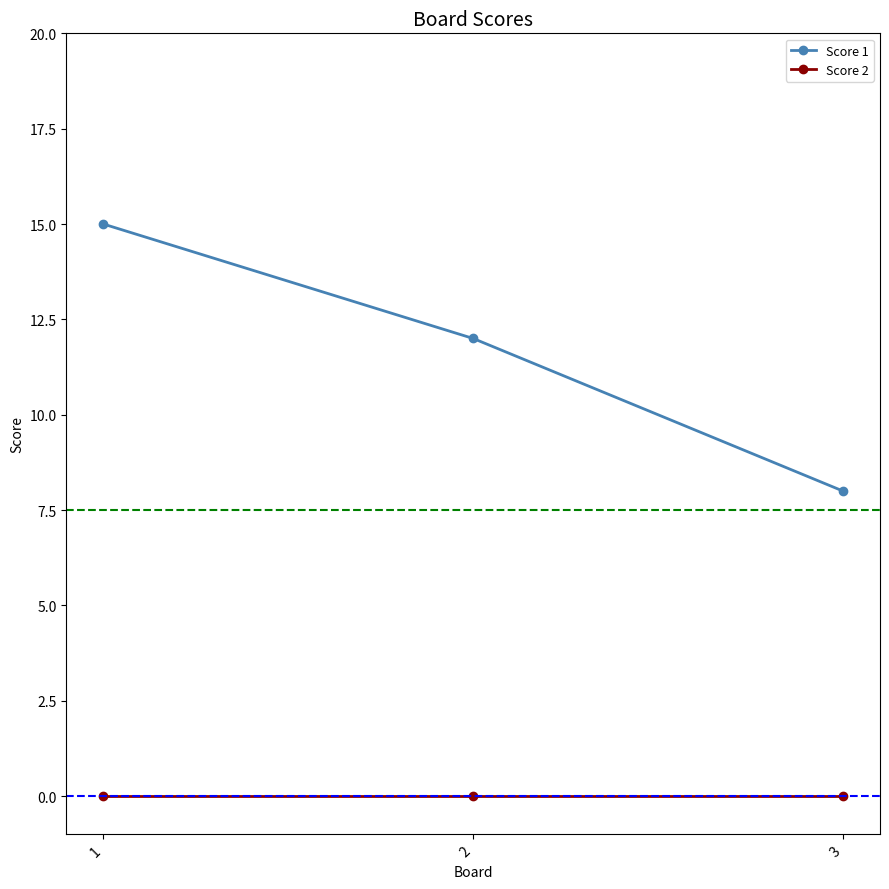

Is the value of Score 1 at 3 greater than the value of Score 2 at 2?

Yes